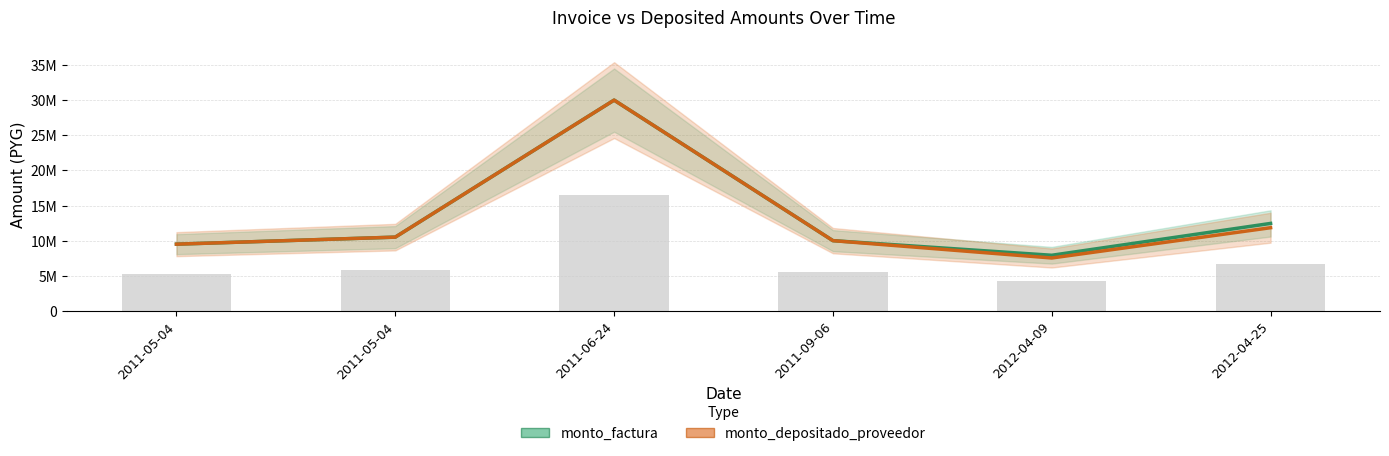

At how many categories does at least one series exceed 15080829?

1